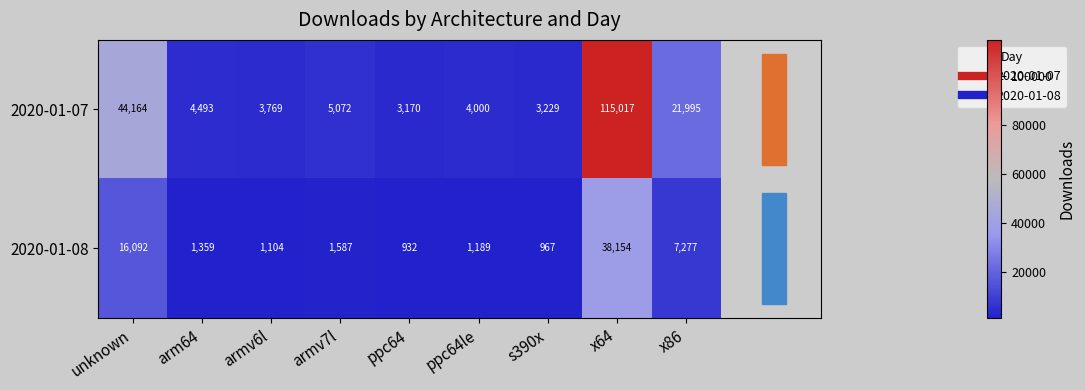

Which series has the largest range (max minus min)?

2020-01-07